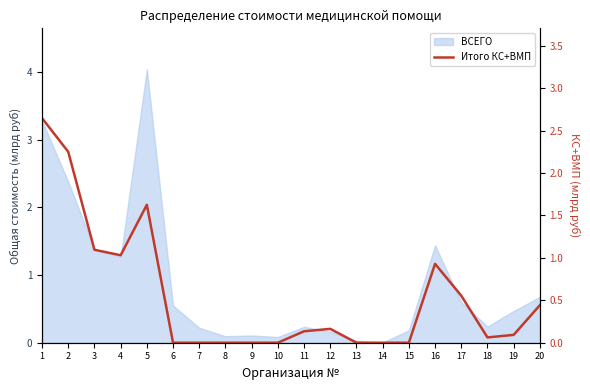

True or false: the data has more than 2 interior local peaks.

True